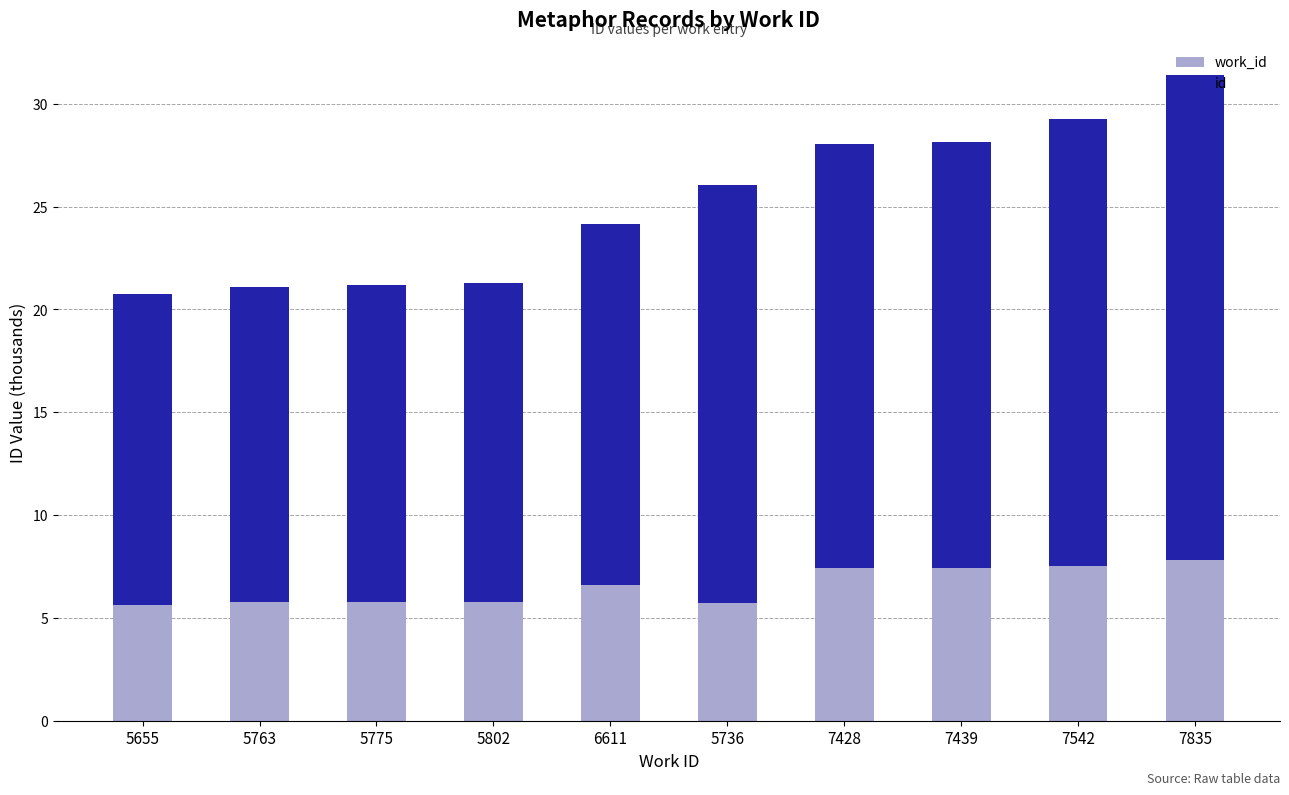

At which category is the sum across all series the highest?

7835